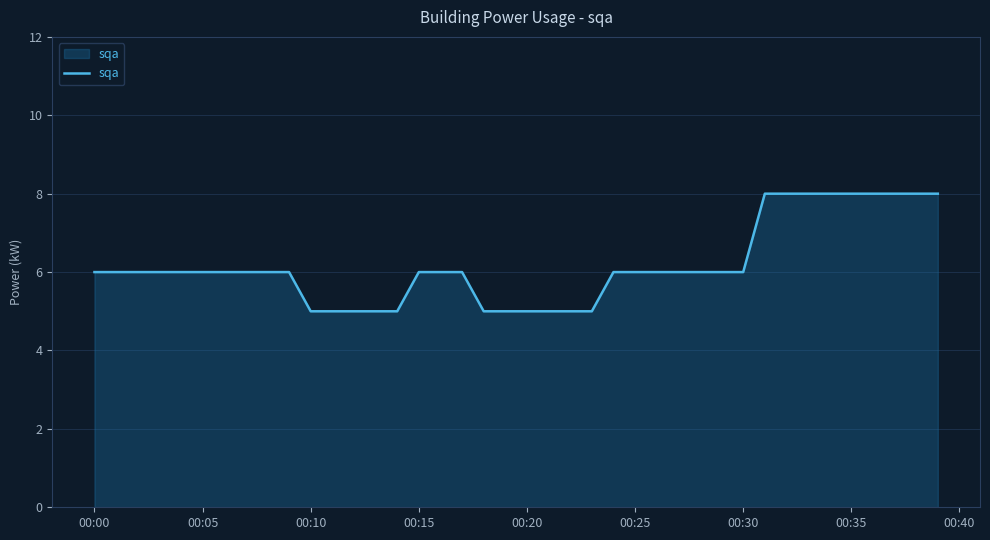

What is the difference between the maximum and minimum values?

3